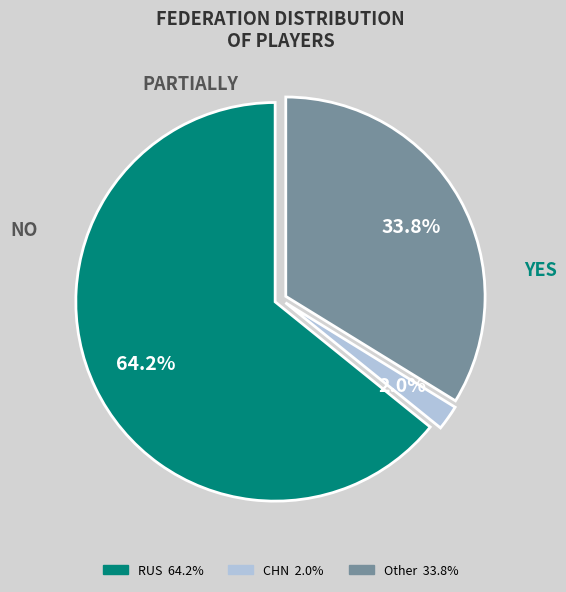

To the nearest percent, what is the combined percentage of RUS and CHN?

66%